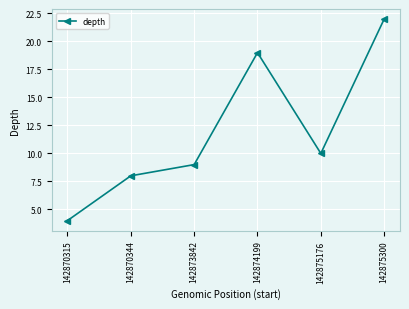

What is the difference between the second highest and second lowest values?

11